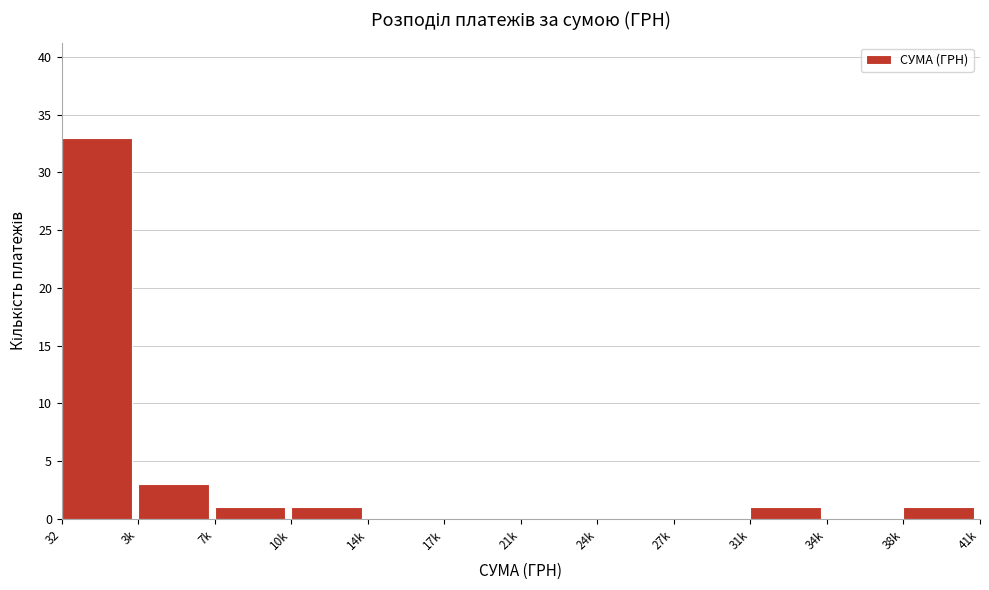

Reading left to right, transcribe all the data shown in this chart.

32=33	3k=3	7k=1	10k=1	14k=0	17k=0	21k=0	24k=0	27k=0	31k=1	34k=0	38k=1